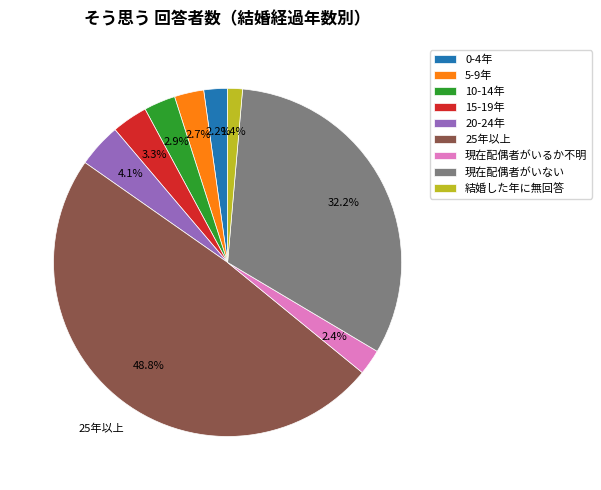

To the nearest percent, what portion does 10-14年 represent?

3%